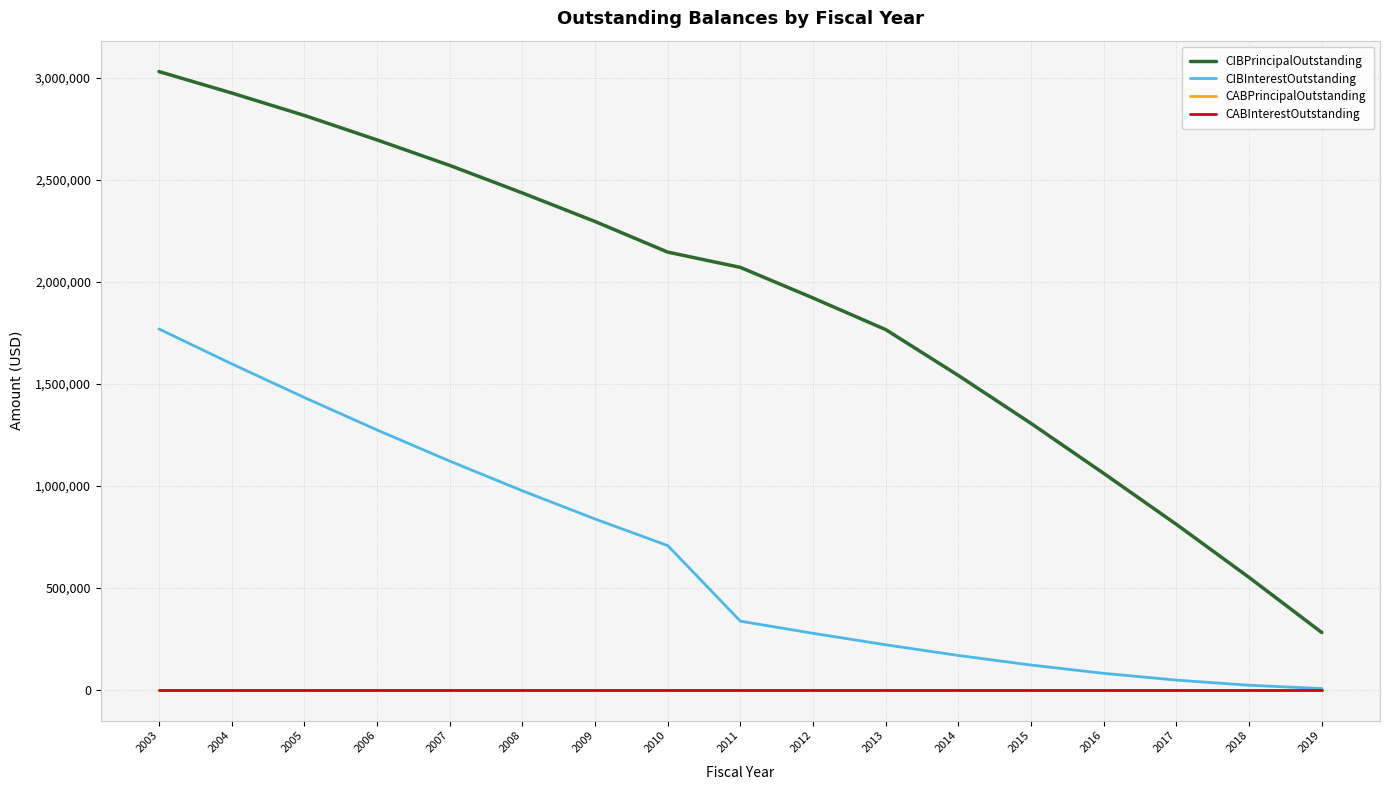

Is this an area chart (filled region under the line)?

No